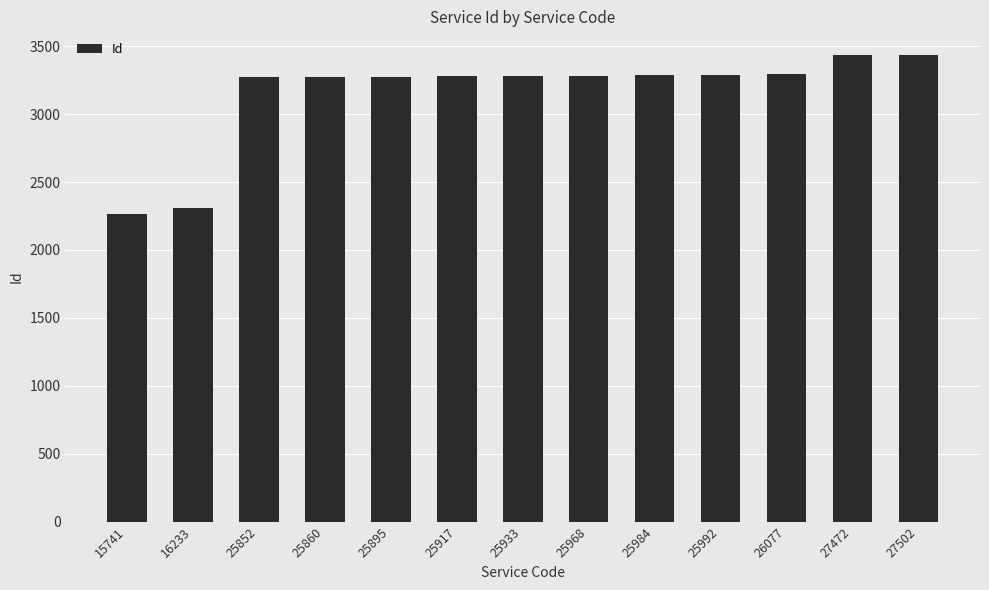

What is the difference between the maximum and minimum values?

1173